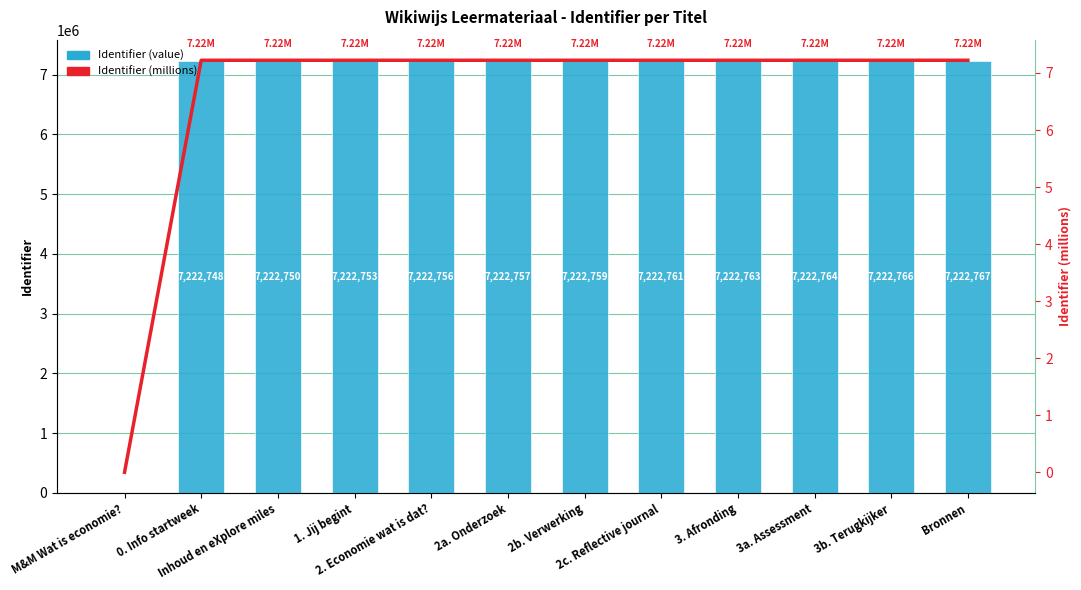

Is the value of Identifier (M) at 1. Jij begint greater than the value of Identifier at 2. Economie wat is dat??

No